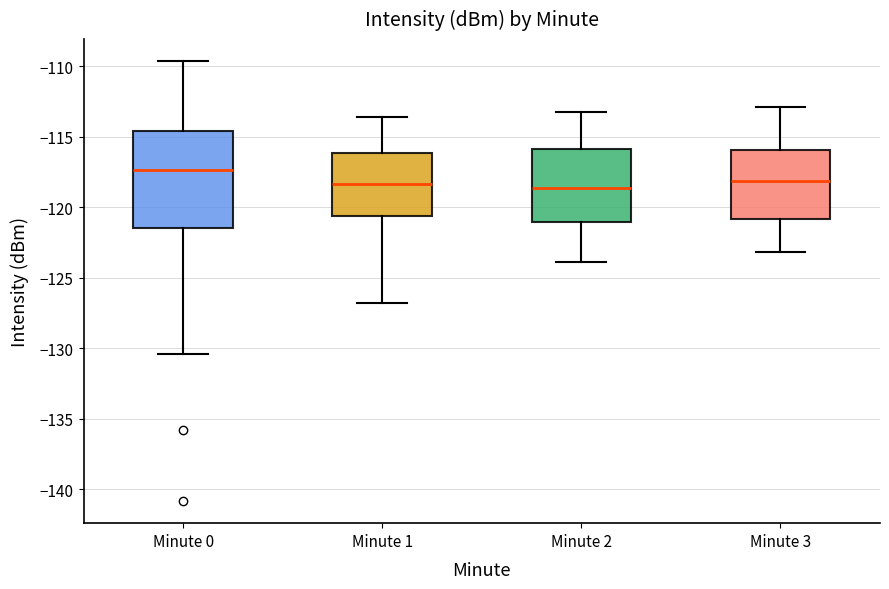

Which box is the tallest, from its lower edge to its upper edge?

Minute 0